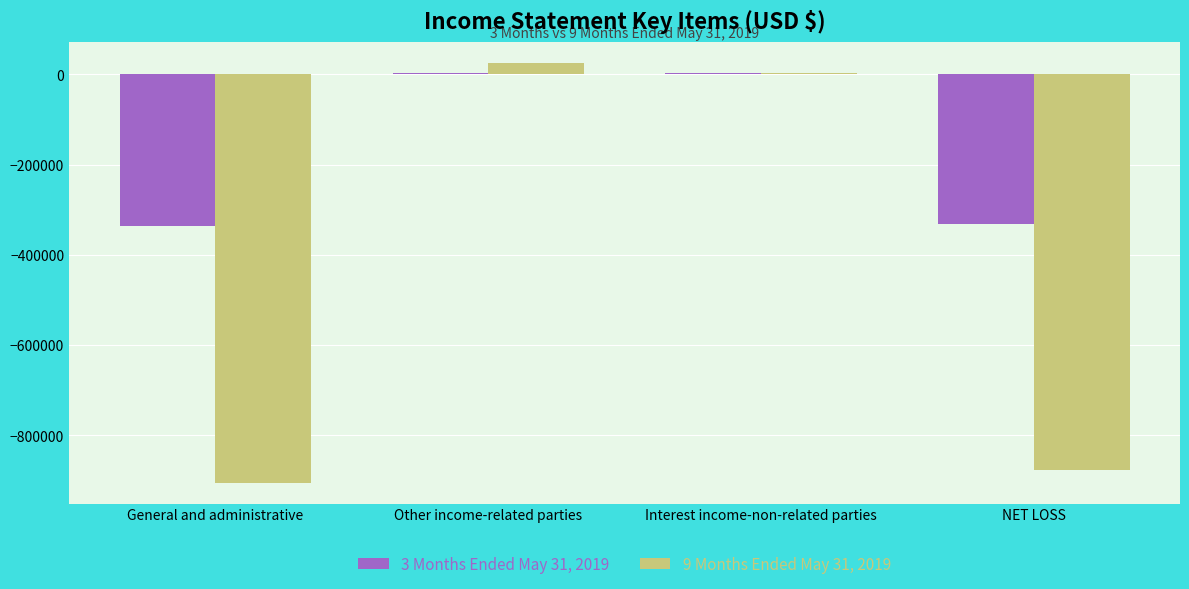

What is the difference between the 3 Months Ended May 31, 2019 values at Interest income-non-related parties and NET LOSS?

334166